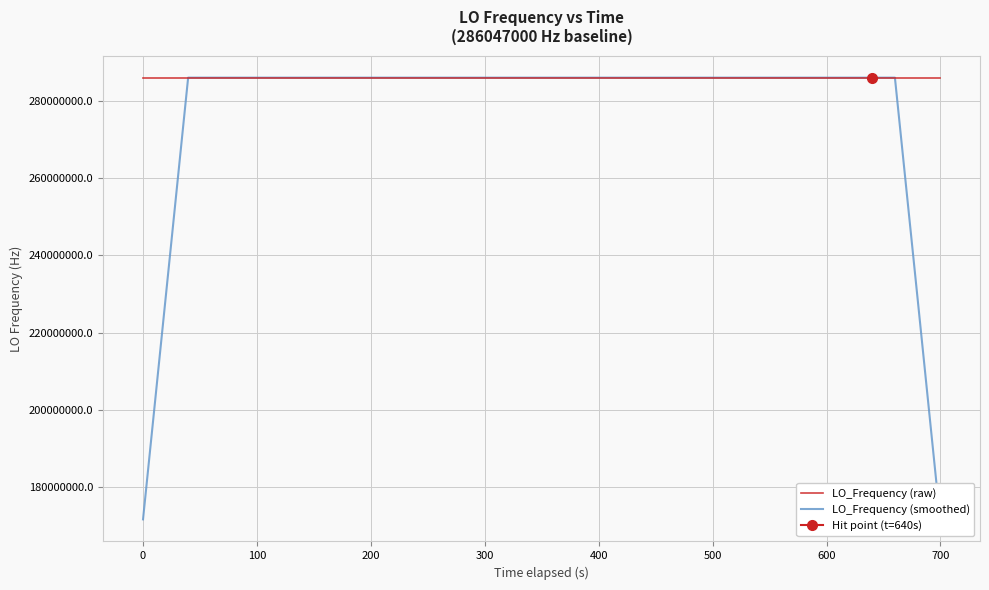

What is the highest value of the LO_Frequency (smoothed) series?

286047002.0